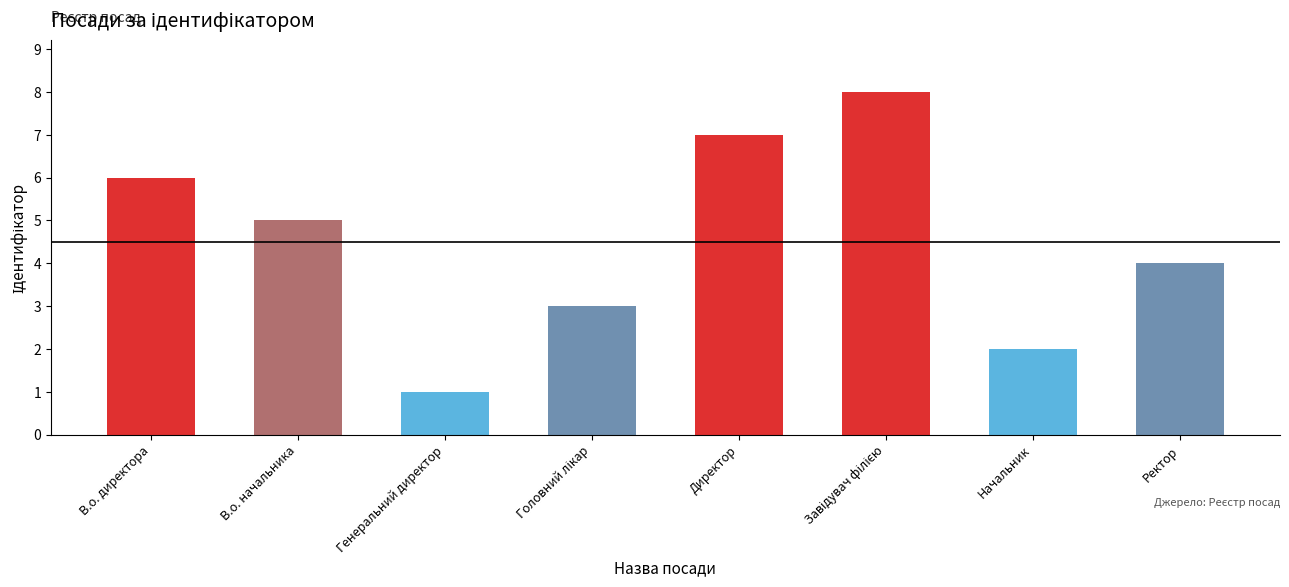

Reading right to left, extract all data points from this chart.

4	2	8	7	3	1	5	6